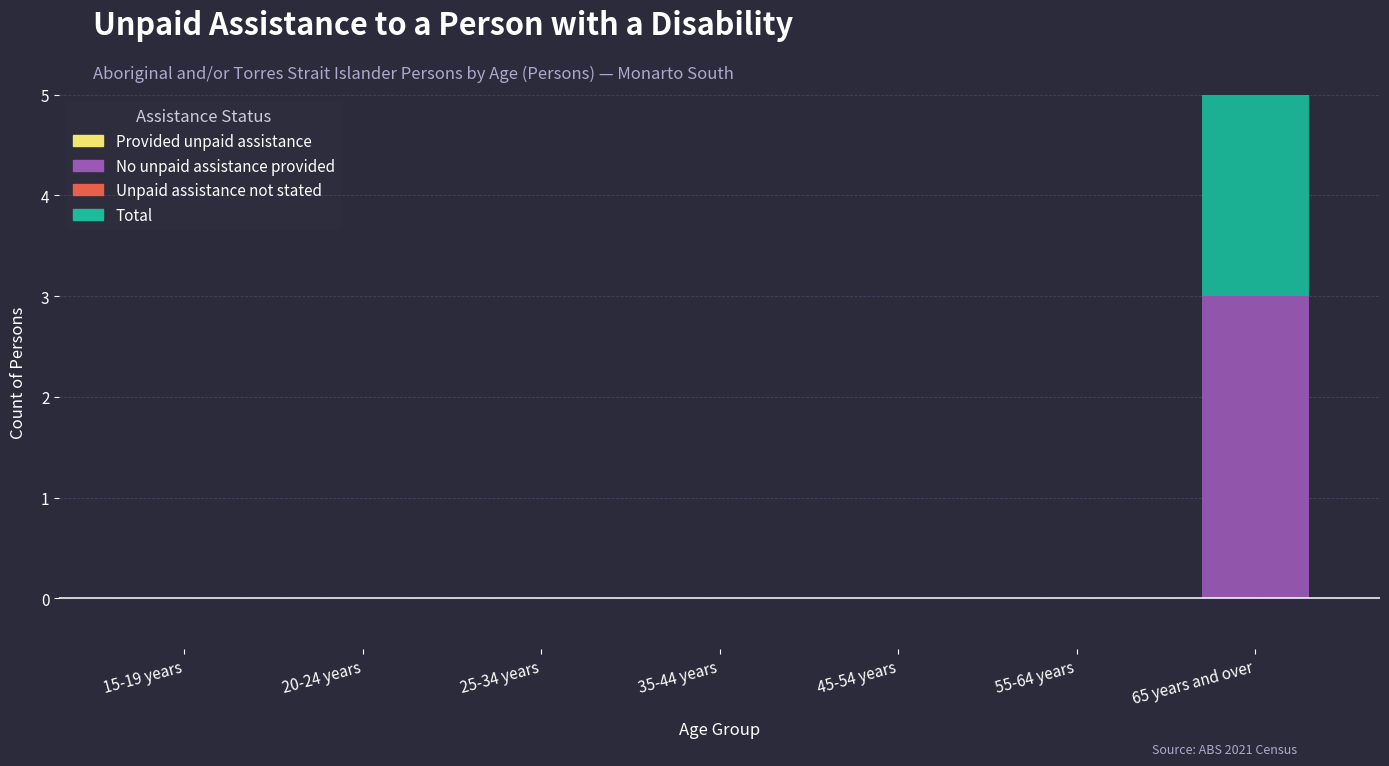

What are all the series names shown in the legend?

Provided unpaid assistance, No unpaid assistance provided, Unpaid assistance not stated, Total